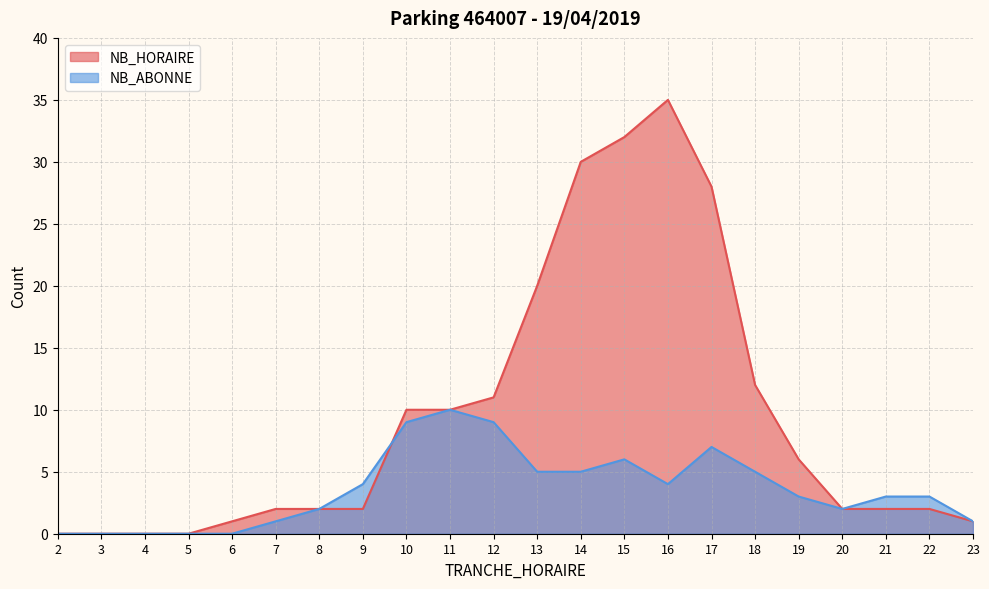

Which series has the largest range (max minus min)?

NB_HORAIRE